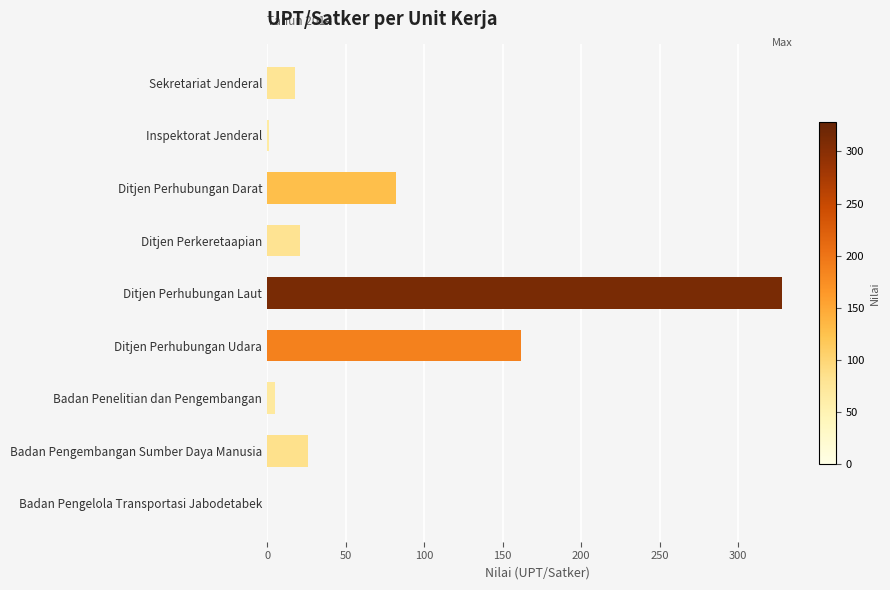

Does the chart contain stacked bars?

No